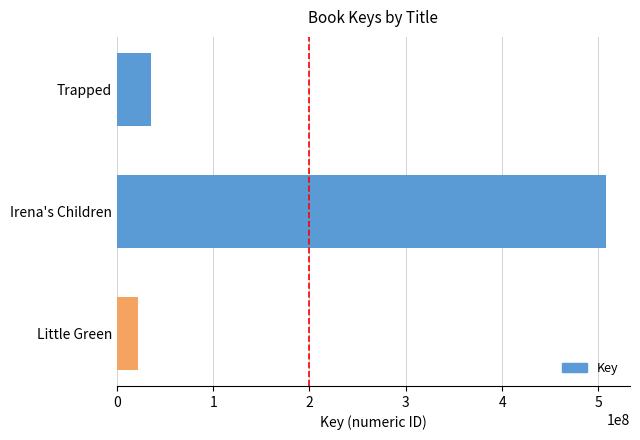

What is the approximate value at Trapped, to the nearest 100?

34964200